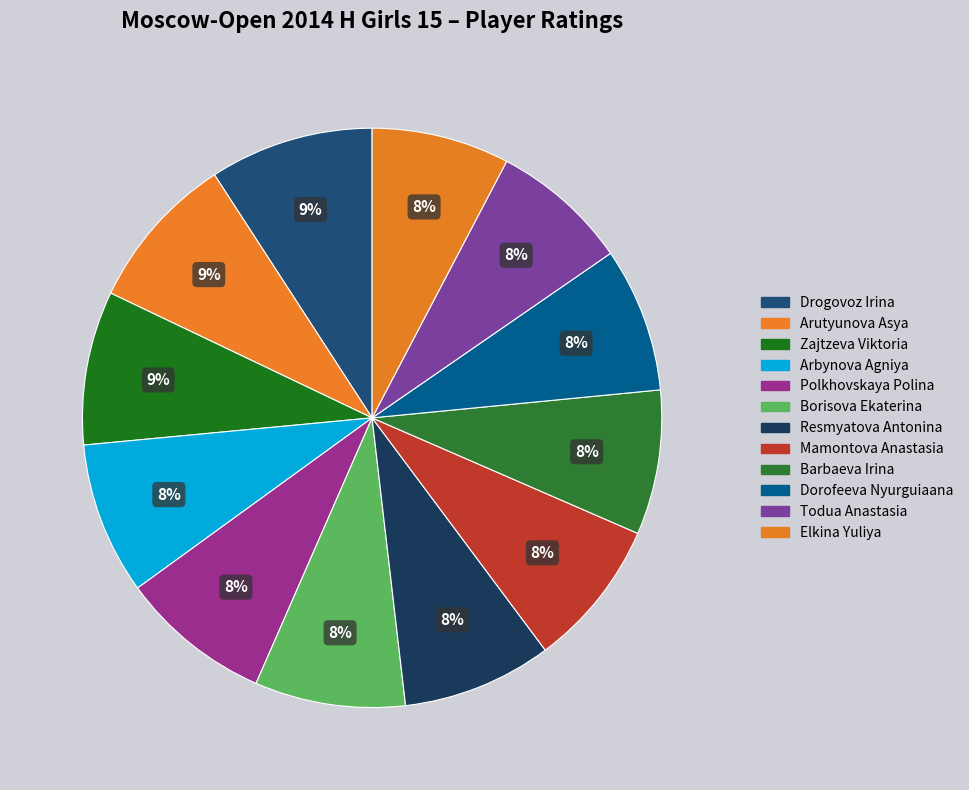

How many segments does this pie chart have?

12